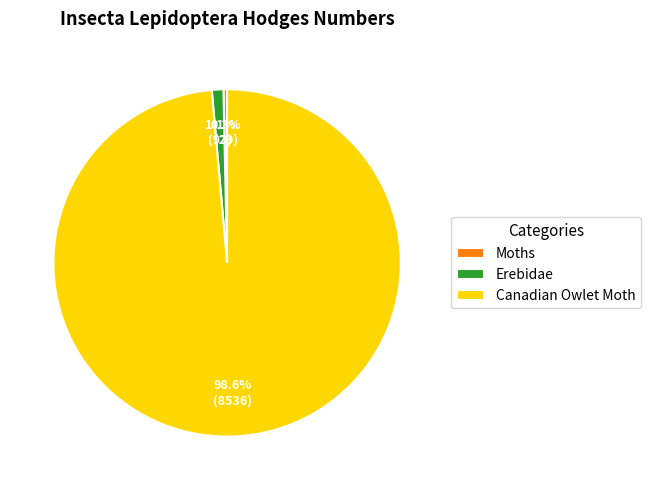

Is it true that Erebidae is 1% of the pie?

True